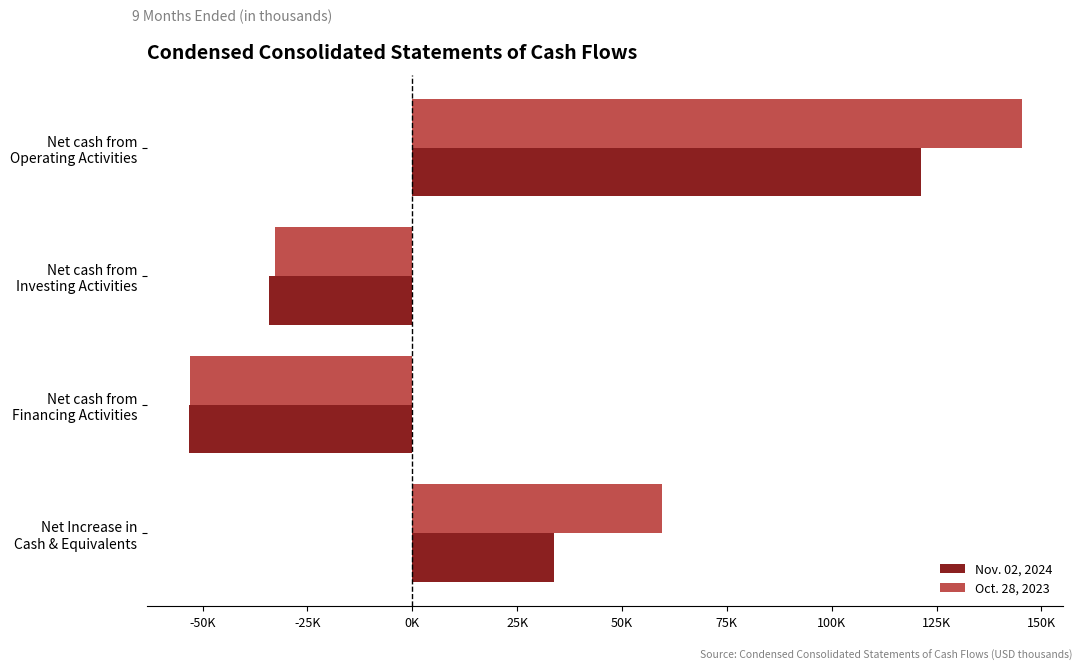

What are all the series names shown in the legend?

Nov. 02, 2024, Oct. 28, 2023